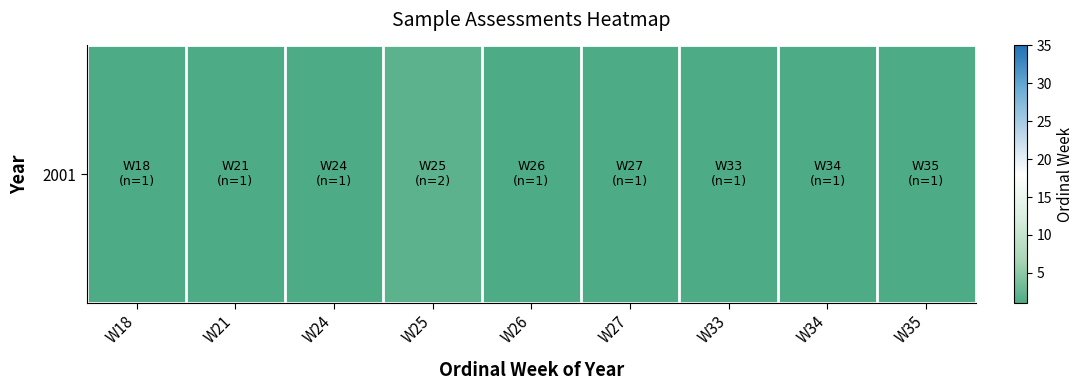

What is the difference between the maximum and minimum values?

1